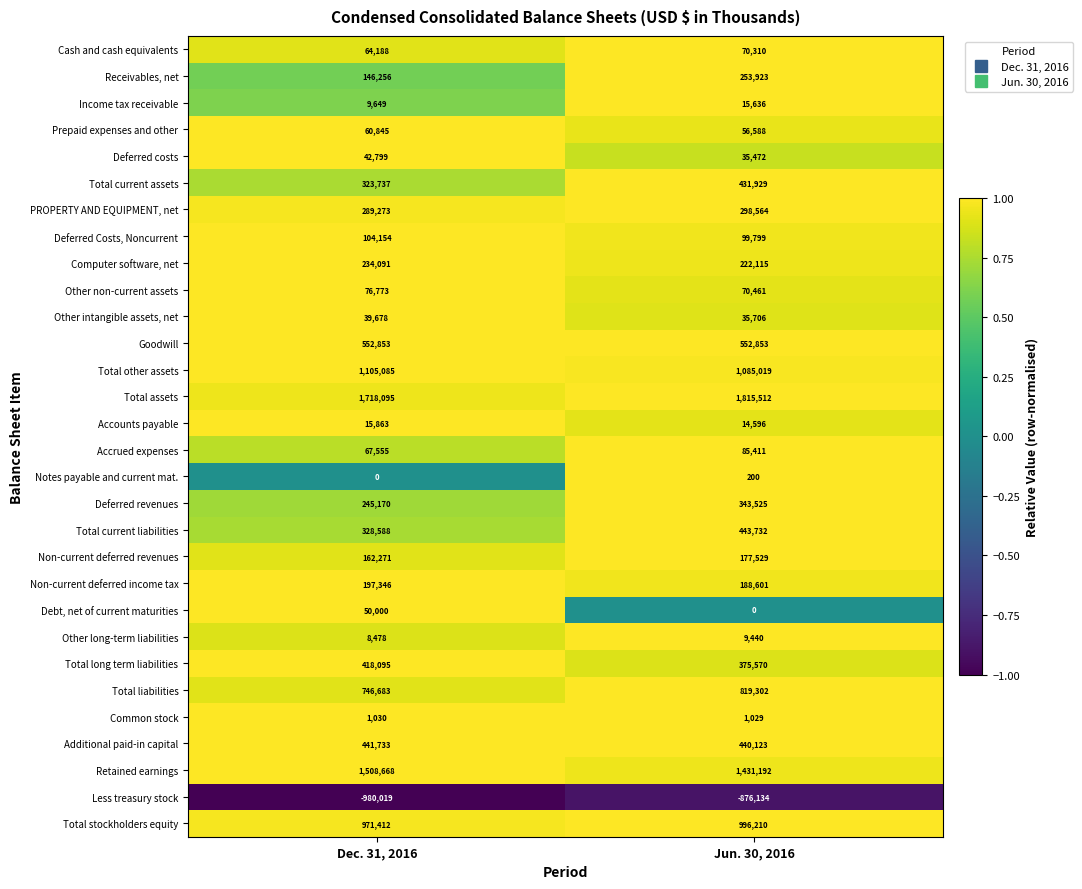

Rank the series by their maximum value, from lowest to highest.

Less treasury stock, Notes payable and current mat., Common stock, Other long-term liabilities, Income tax receivable, Accounts payable, Other intangible assets, net, Deferred costs, Debt, net of current maturities, Prepaid expenses and other, Cash and cash equivalents, Other non-current assets, Accrued expenses, Deferred Costs, Noncurrent, Non-current deferred revenues, Non-current deferred income tax, Computer software, net, Receivables, net, PROPERTY AND EQUIPMENT, net, Deferred revenues, Total long term liabilities, Total current assets, Additional paid-in capital, Total current liabilities, Goodwill, Total liabilities, Total stockholders equity, Total other assets, Retained earnings, Total assets